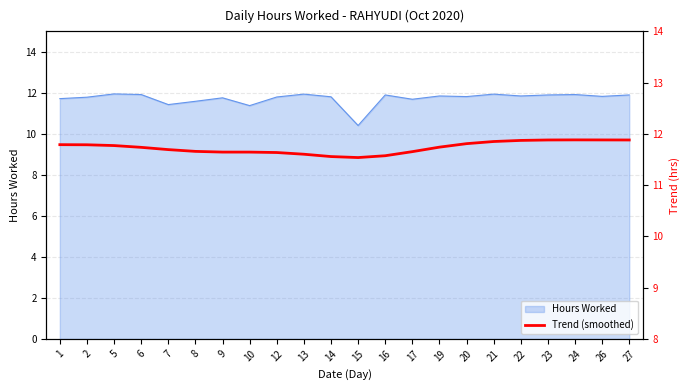

What is the average value?

11.7